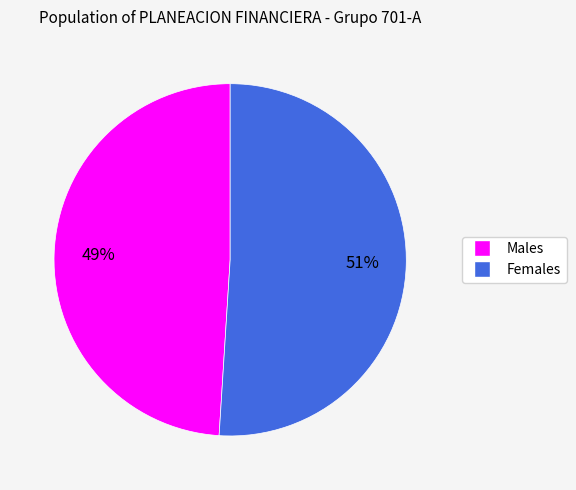

To the nearest percent, what is the average slice percentage?

50%